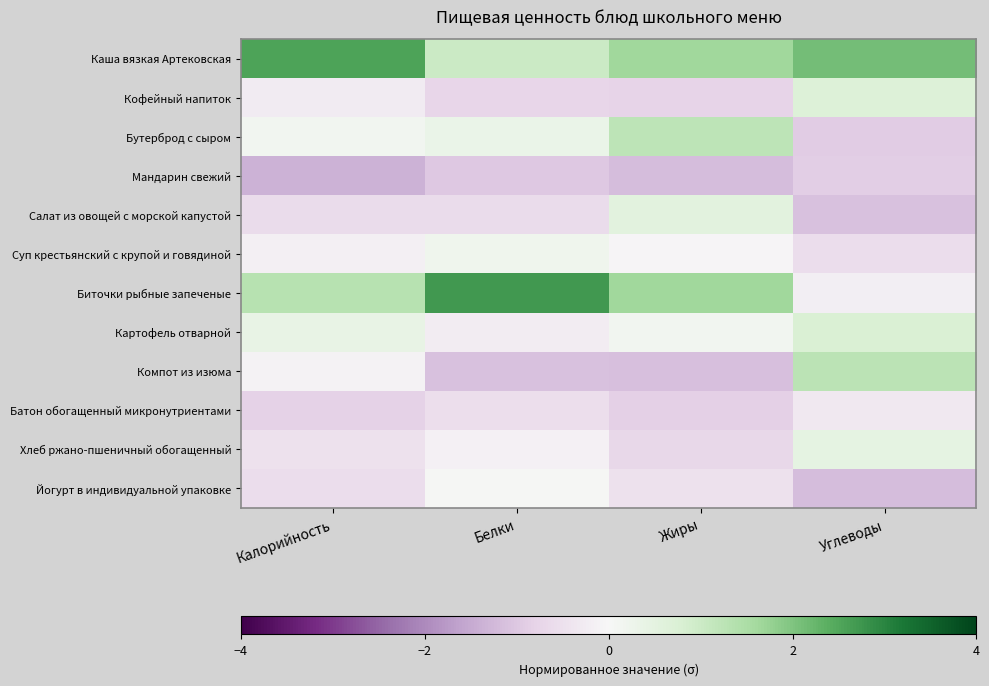

Which series has the widest spread of values?

Биточки рыбные запеченые